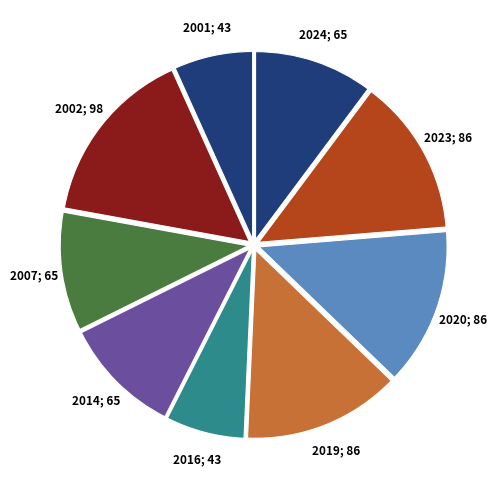

Is there a majority slice in this chart?

No